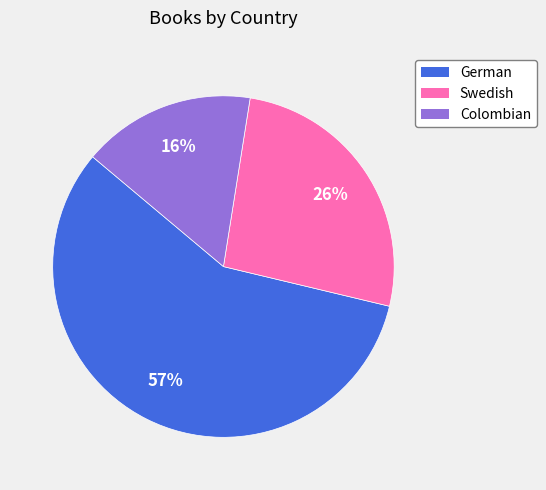

How many segments does this pie chart have?

3